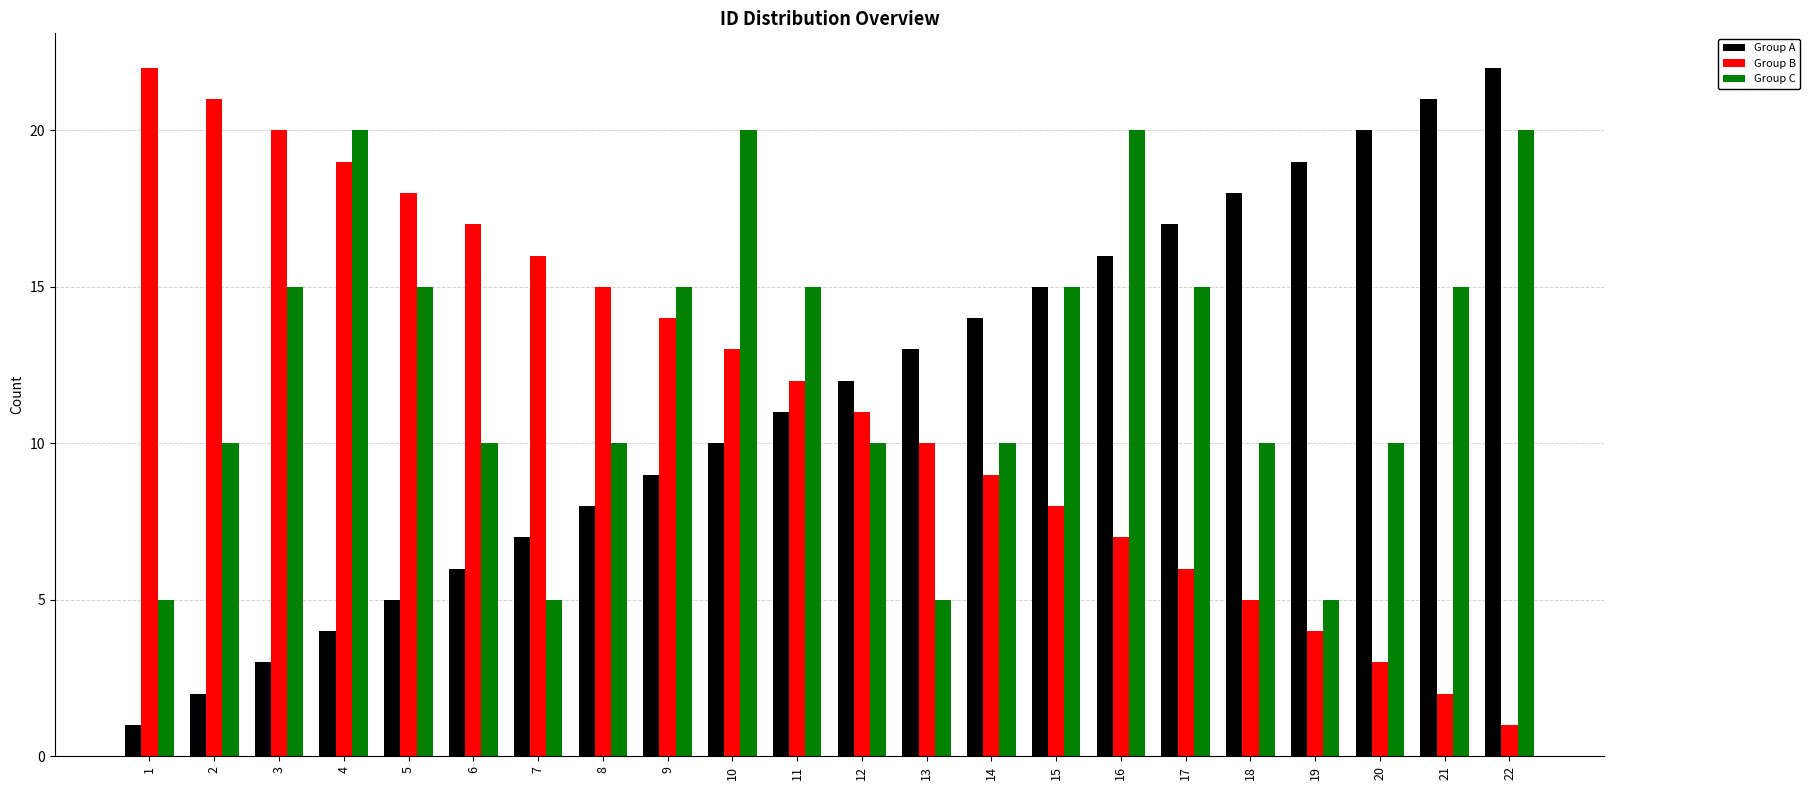

Are the bars grouped side by side (vs. stacked)?

Yes